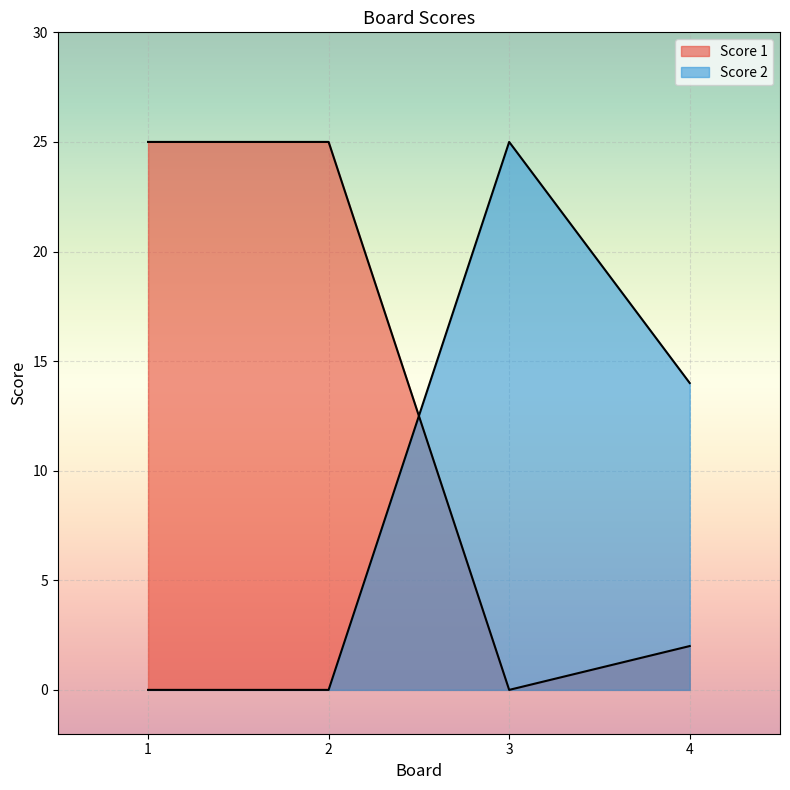

What is the total value across all series at 2?

25